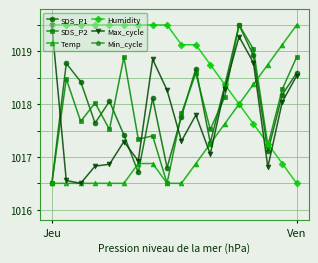

Is it true that Max_cycle equals 1019.5 at Jeu?

True